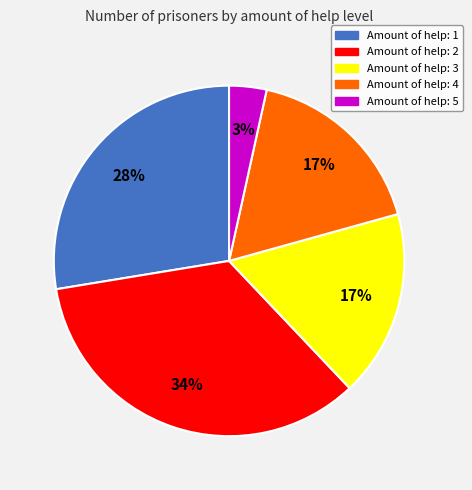

How many slices are in this pie chart?

5